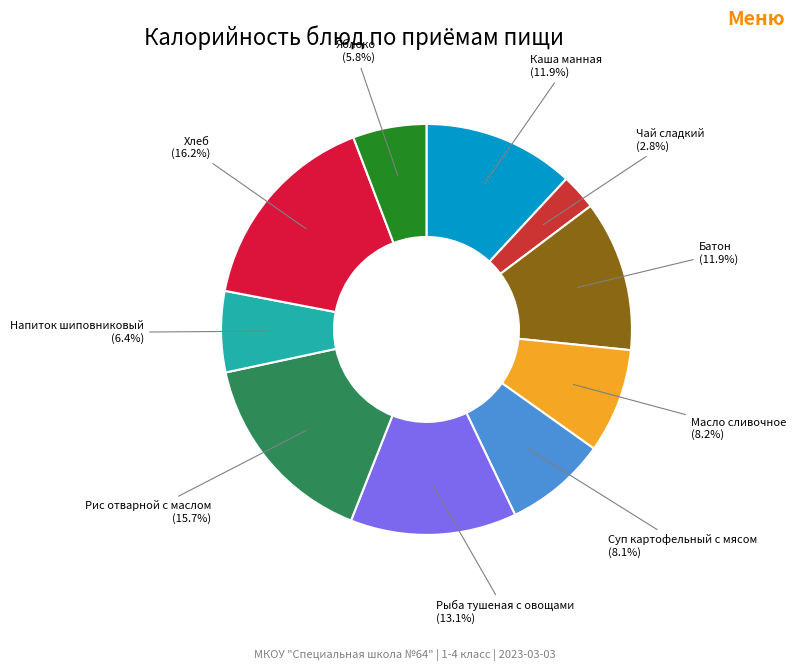

How many segments does this pie chart have?

10